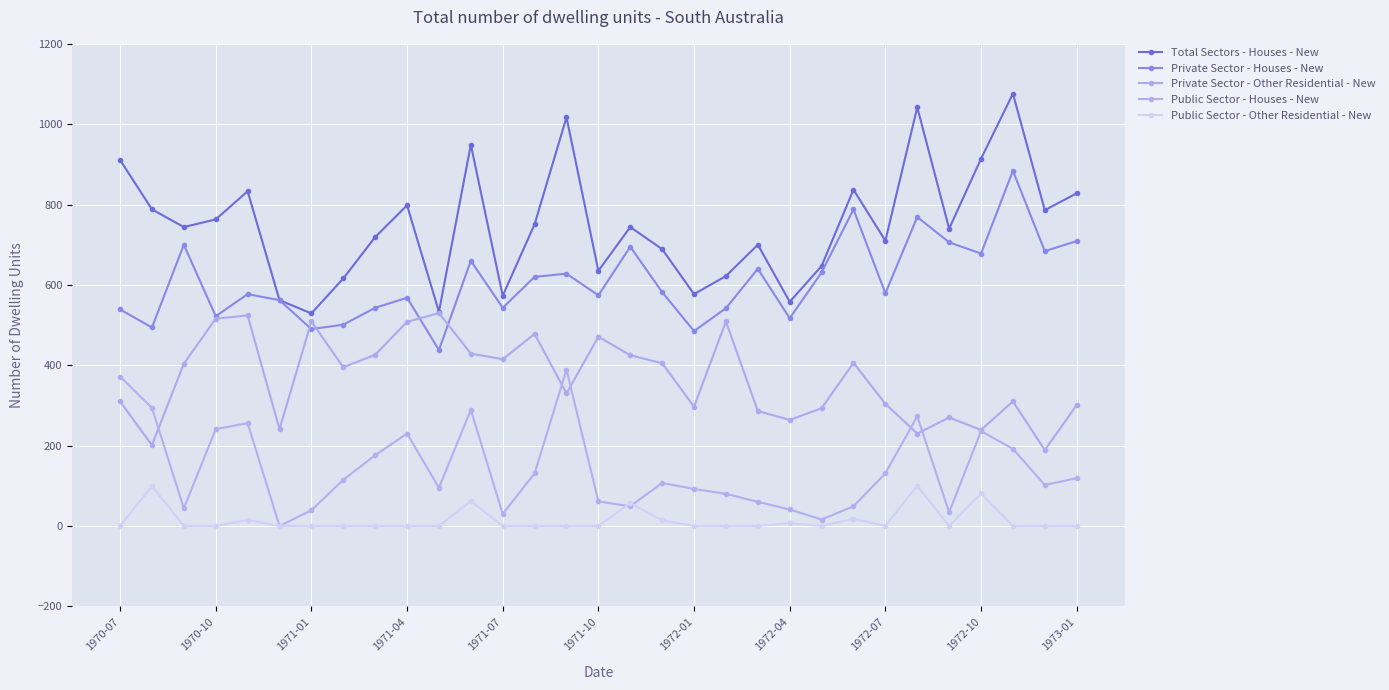

How many positive values does the Public Sector - Houses - New series have?

30